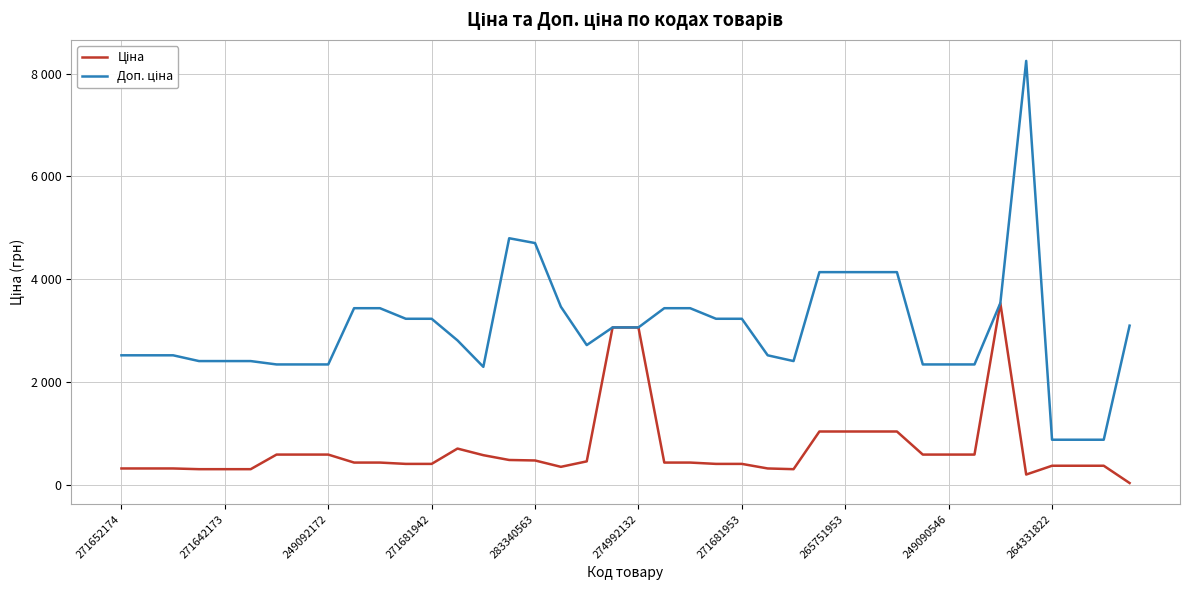

True or false: Доп. ціна and Ціна intersect in this chart.

False